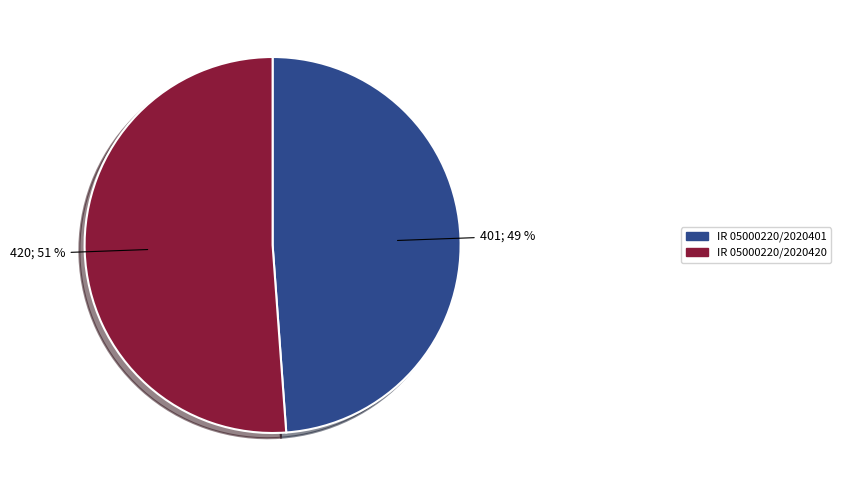

Is the sum of IR 05000220/2020401 and IR 05000220/2020420 greater than half?

Yes